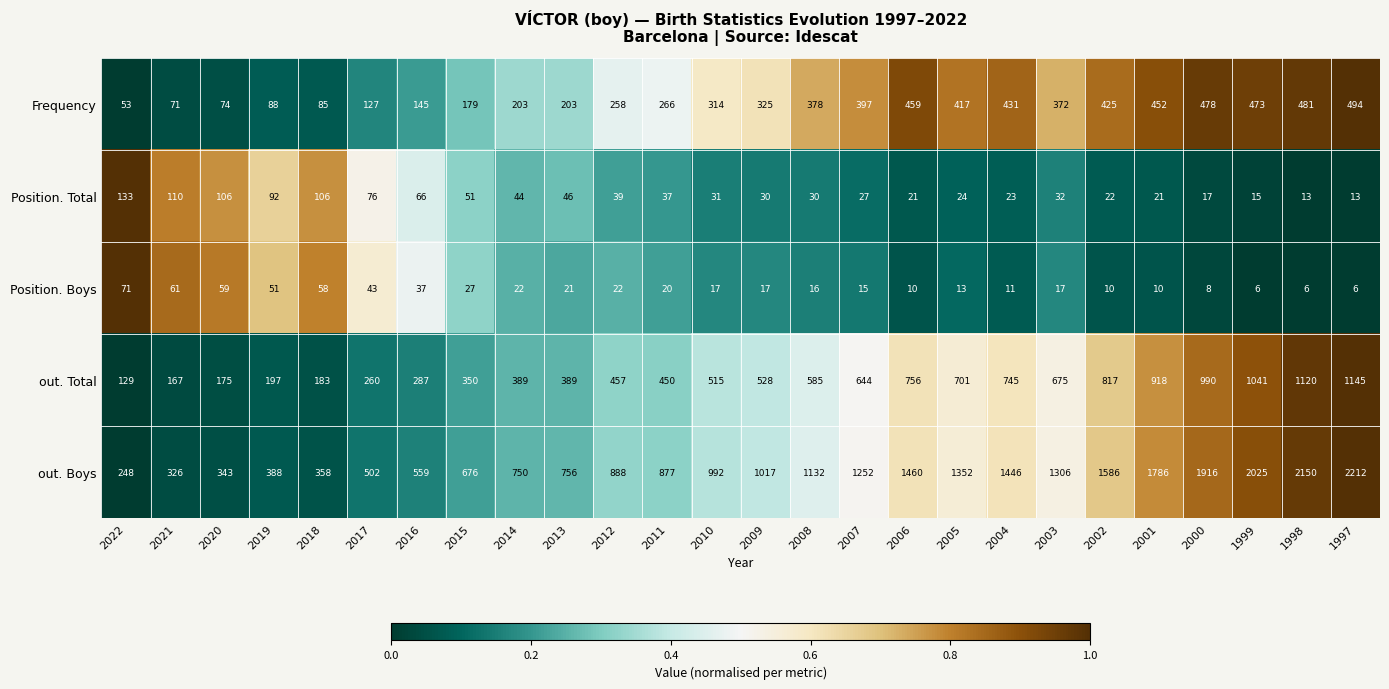

Is it true that out. Boys equals 1786 at 2001?

True